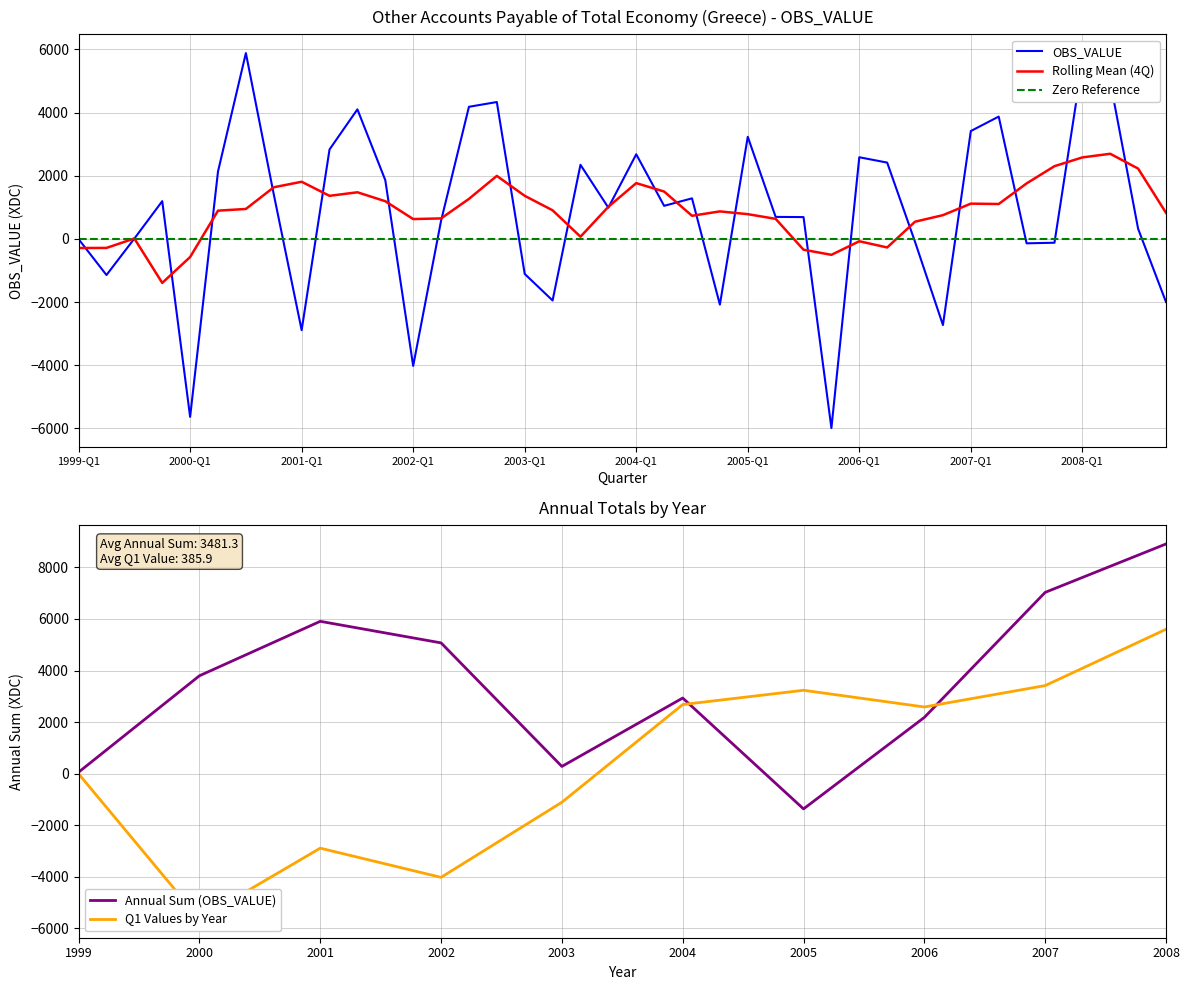

List the labels in order of value, smallest first.

2005-Q4, 2000-Q1, 2002-Q1, 2001-Q1, 2006-Q4, 2004-Q4, 2008-Q4, 2003-Q2, 1999-Q2, 2003-Q1, 2007-Q3, 2007-Q4, 2006-Q3, 1999-Q1, 1999-Q3, 2008-Q3, 2002-Q2, 2005-Q3, 2005-Q2, 2003-Q4, 2004-Q2, 1999-Q4, 2004-Q3, 2000-Q4, 2001-Q4, 2000-Q2, 2003-Q3, 2006-Q2, 2006-Q1, 2004-Q1, 2001-Q2, 2005-Q1, 2007-Q1, 2007-Q2, 2001-Q3, 2002-Q3, 2002-Q4, 2008-Q2, 2008-Q1, 2000-Q3